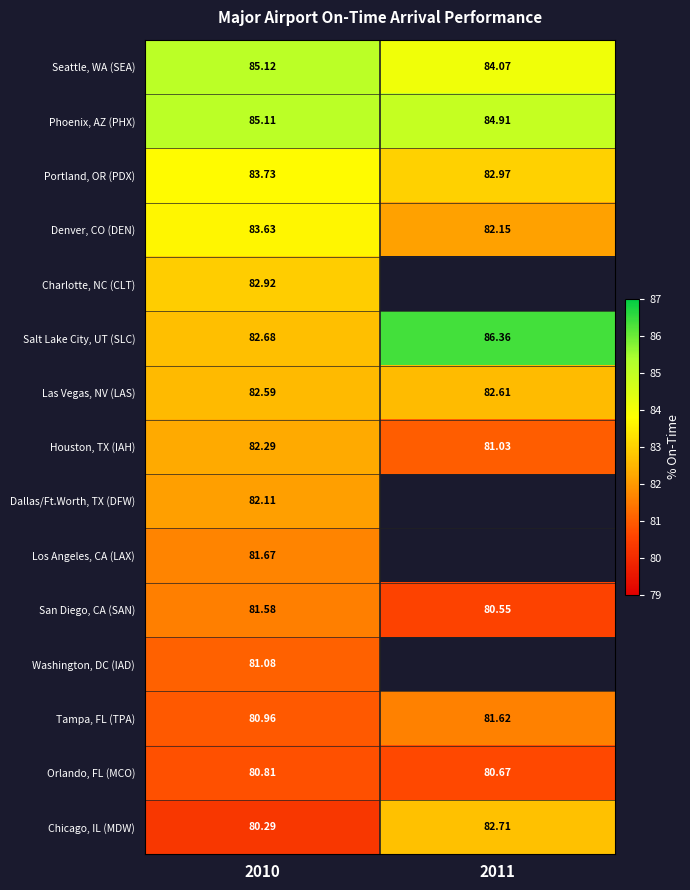

At how many categories does at least one series exceed 82?

2